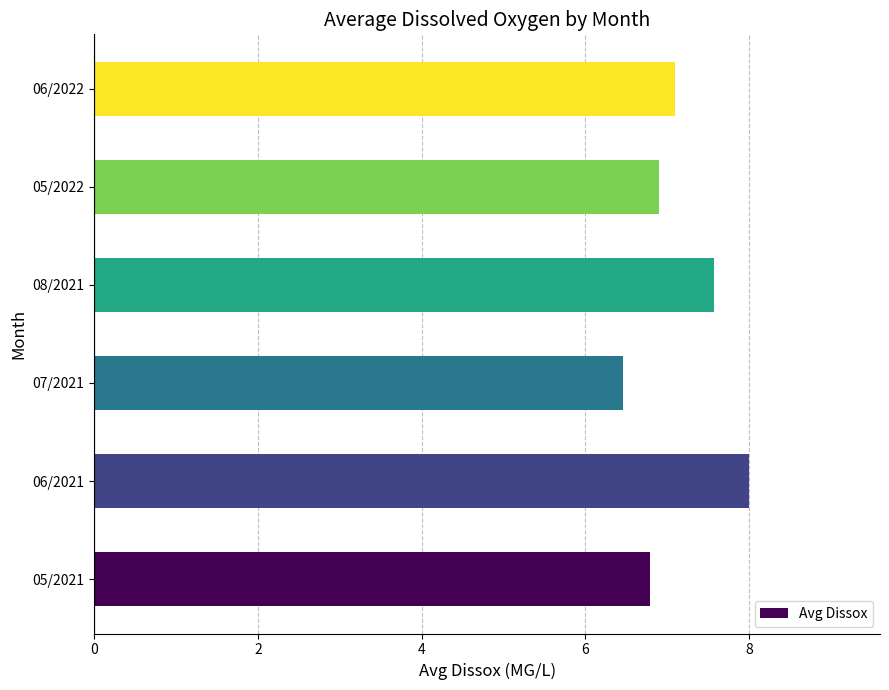

What is the ratio of the value at 06/2022 to the value at 08/2021?

0.9